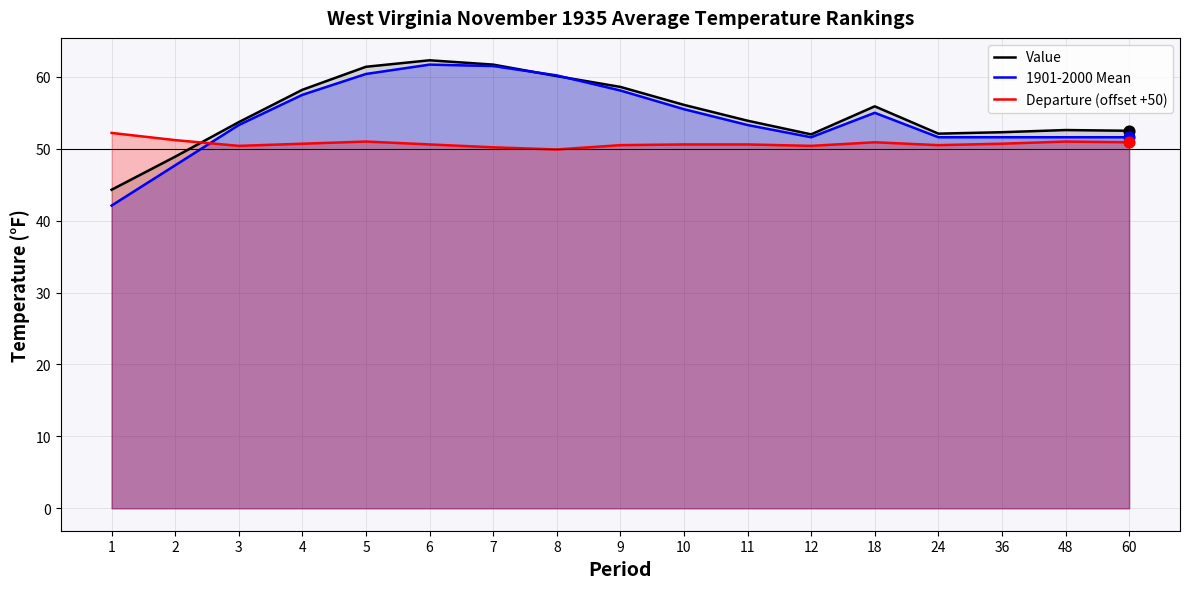

At how many categories does at least one series exceed 50?

17